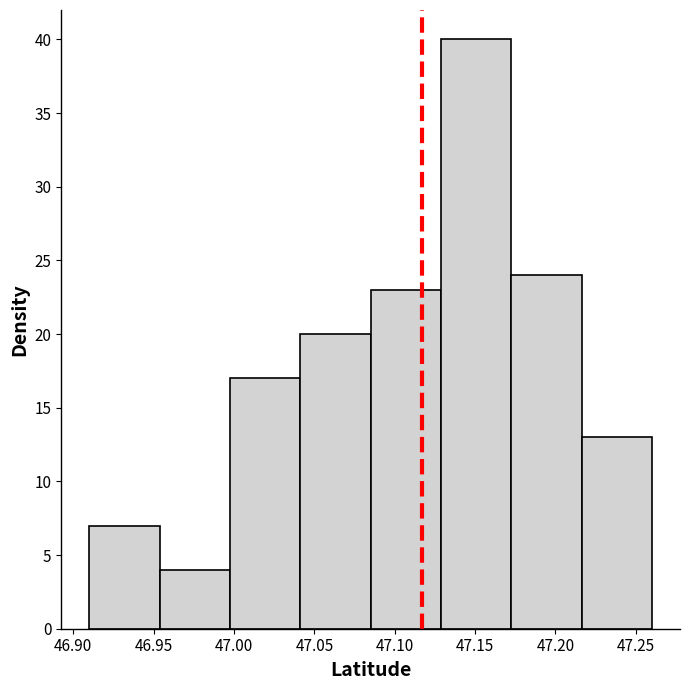

Reading left to right, list every bar in this chart as the range it spans on the x-axis followed by its height. Neither the bar edges nor the heights are printed on the chart, so give them approximately, as read against the axes.

46.910 to 46.955: 7
46.955 to 47.000: 4
47.000 to 47.040: 17
47.040 to 47.085: 20
47.085 to 47.130: 23
47.130 to 47.175: 40
47.175 to 47.215: 24
47.215 to 47.260: 13